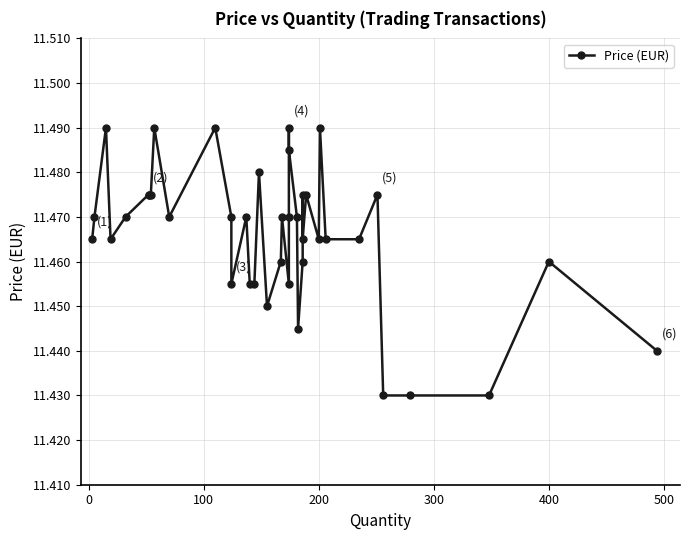

How many lines are shown in the chart?

1